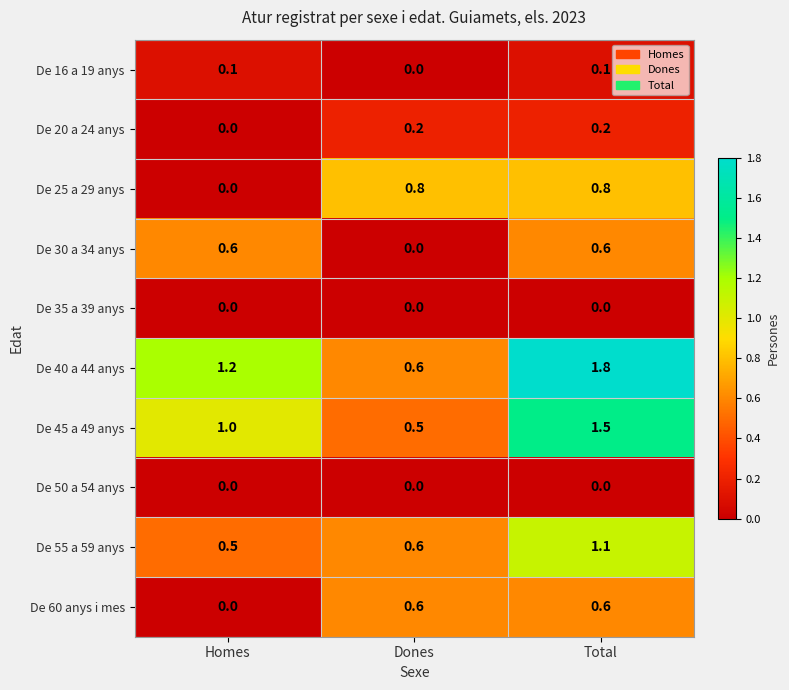

Reading left to right, extract all data points from this chart.

De 16 a 19 anys: Homes=0.1	Dones=0.0	Total=0.1
De 20 a 24 anys: Homes=0.0	Dones=0.2	Total=0.2
De 25 a 29 anys: Homes=0.0	Dones=0.8	Total=0.8
De 30 a 34 anys: Homes=0.6	Dones=0.0	Total=0.6
De 35 a 39 anys: Homes=0.0	Dones=0.0	Total=0.0
De 40 a 44 anys: Homes=1.2	Dones=0.6	Total=1.8
De 45 a 49 anys: Homes=1.0	Dones=0.5	Total=1.5
De 50 a 54 anys: Homes=0.0	Dones=0.0	Total=0.0
De 55 a 59 anys: Homes=0.5	Dones=0.6	Total=1.1
De 60 anys i mes: Homes=0.0	Dones=0.6	Total=0.6